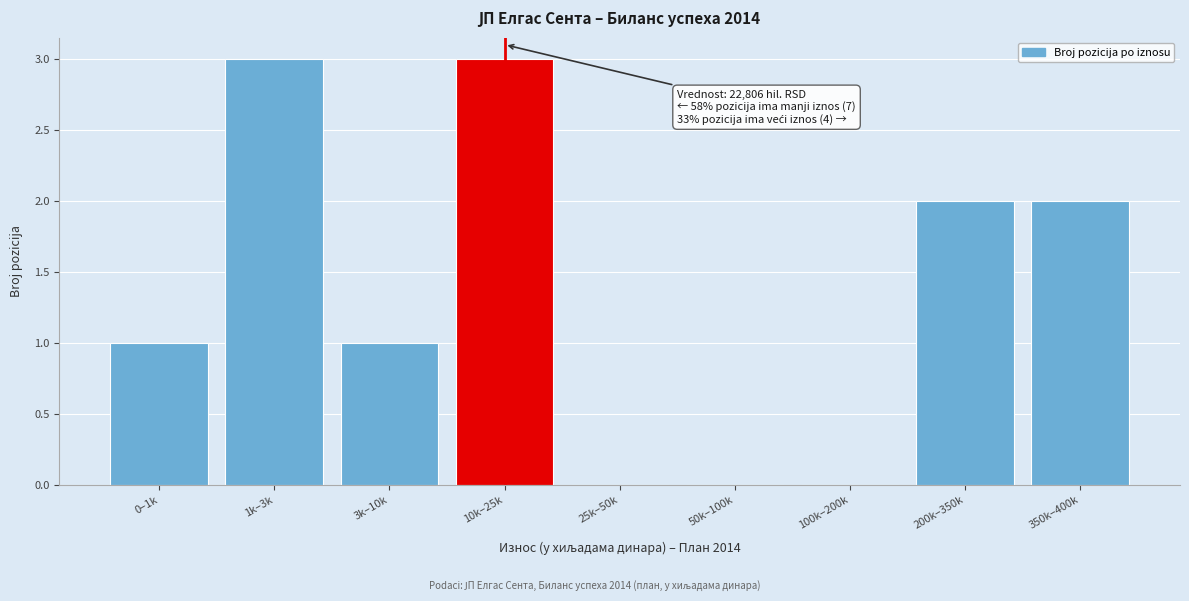

Reading right to left, list all the values displayed in this chart.

350k–400k=2	200k–350k=2	100k–200k=0	50k–100k=0	25k–50k=0	10k–25k=3	3k–10k=1	1k–3k=3	0–1k=1